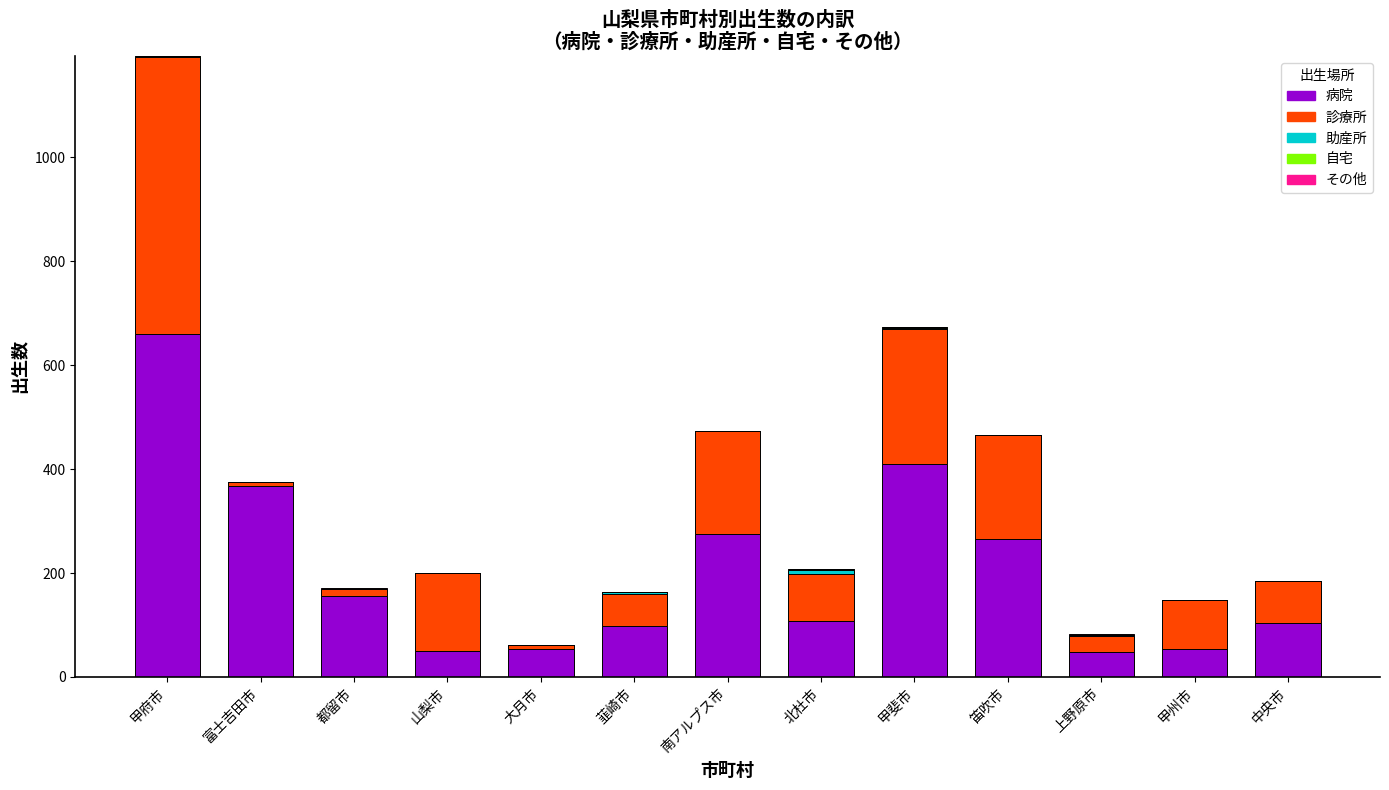

What is the sum of all 病院 values?

2647